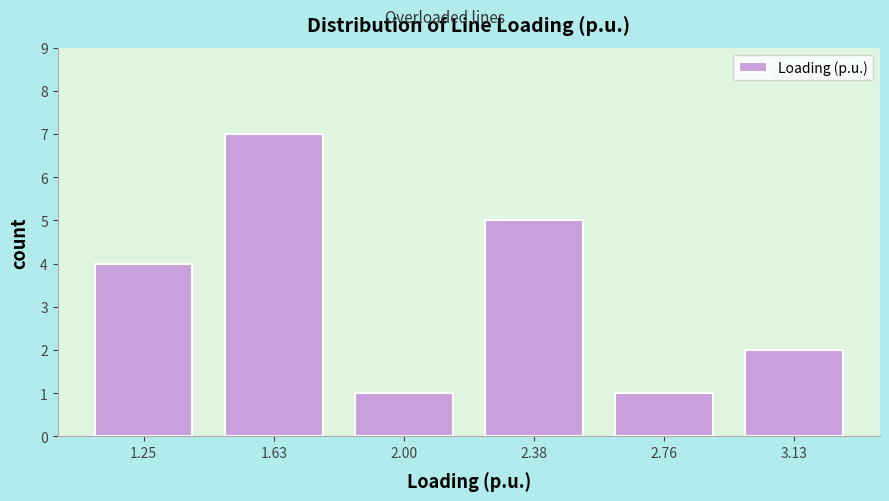

Over which range of the x-axis is the bar tallest?

1.45 to 1.80